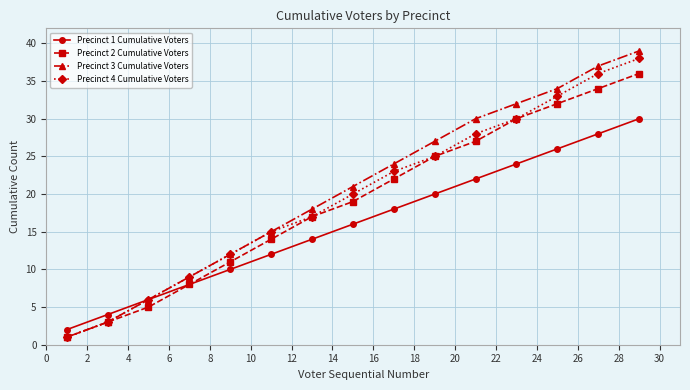

What is the minimum value shown in the chart?

1